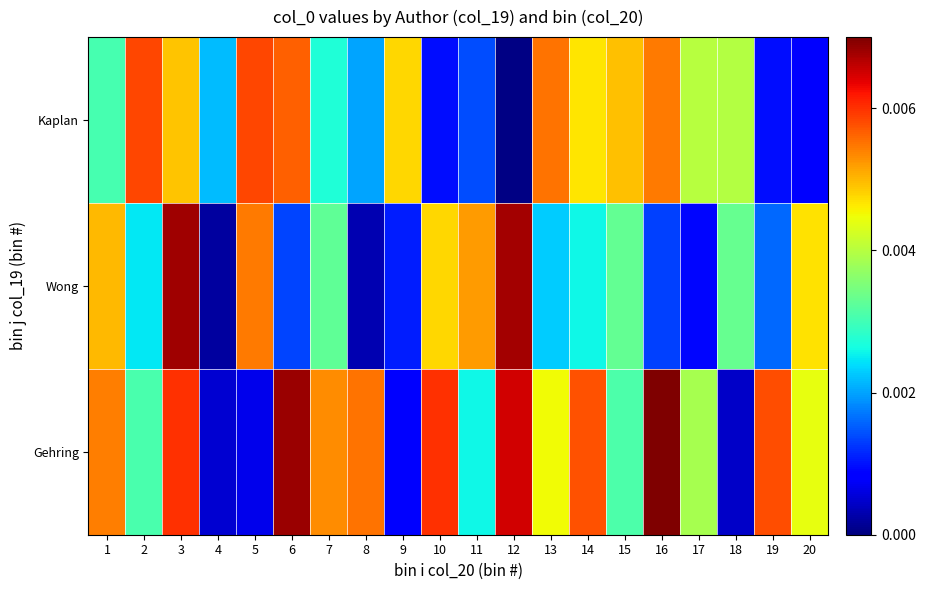

How many distinct data groups are displayed?

3